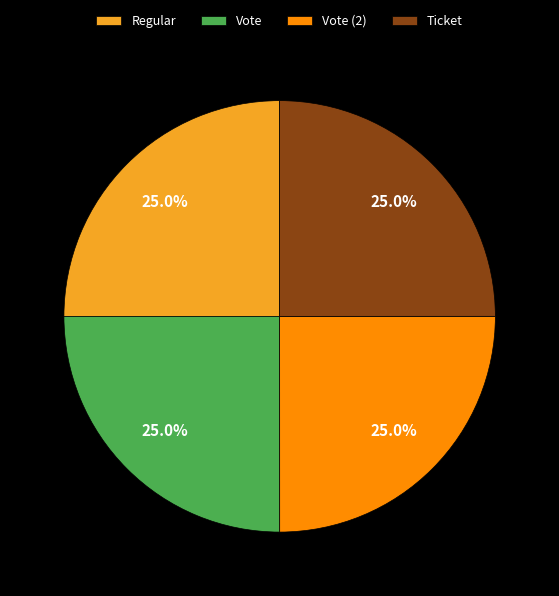

True or false: Regular accounts for 15% of the total.

False